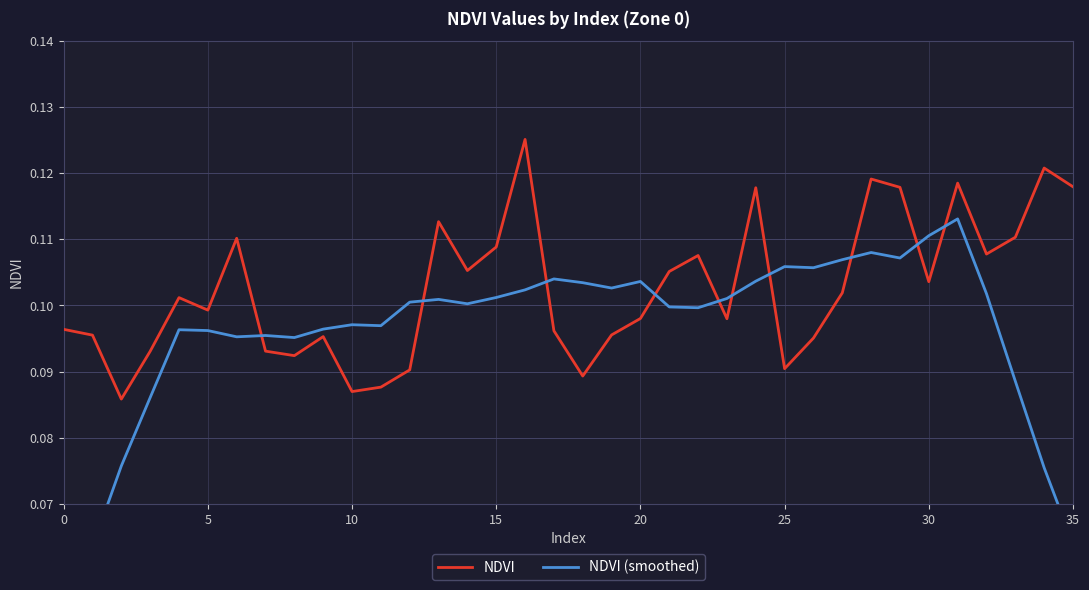

Reading left to right, what are all the values shown in this chart?

NDVI: 0.1	0.1	0.1	0.1	0.1	0.1	0.1	0.1	0.1	0.1	0.1	0.1	0.1	0.1	0.1	0.1	0.1	0.1	0.1	0.1	0.1	0.1	0.1	0.1	0.1	0.1	0.1	0.1	0.1	0.1	0.1	0.1	0.1	0.1	0.1	0.1
NDVI (smoothed): 0.1	0.1	0.1	0.1	0.1	0.1	0.1	0.1	0.1	0.1	0.1	0.1	0.1	0.1	0.1	0.1	0.1	0.1	0.1	0.1	0.1	0.1	0.1	0.1	0.1	0.1	0.1	0.1	0.1	0.1	0.1	0.1	0.1	0.1	0.1	0.1